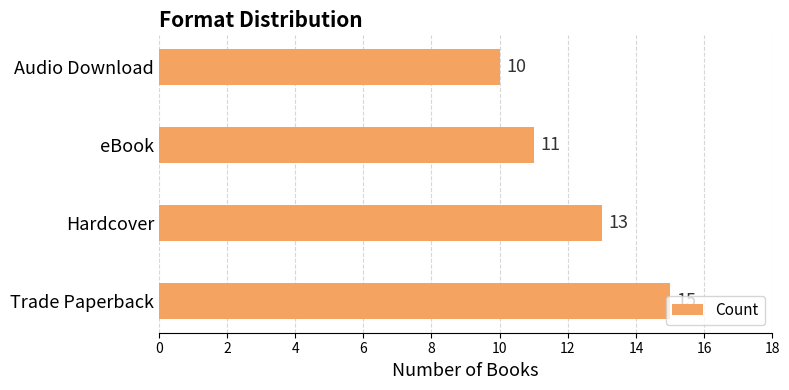

Which category has the lowest value across all series?

Audio Download